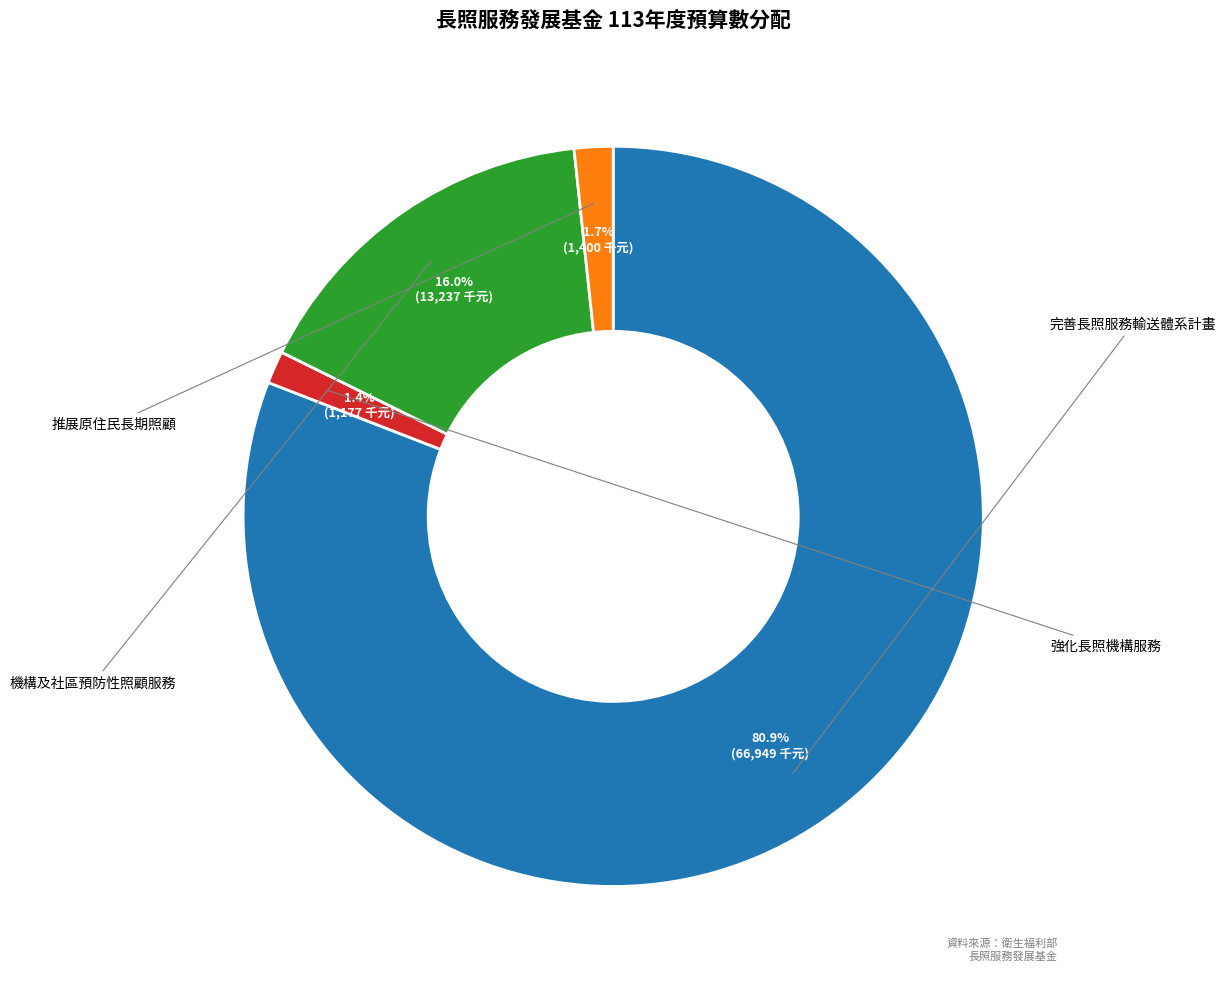

How many slices are in this pie chart?

4